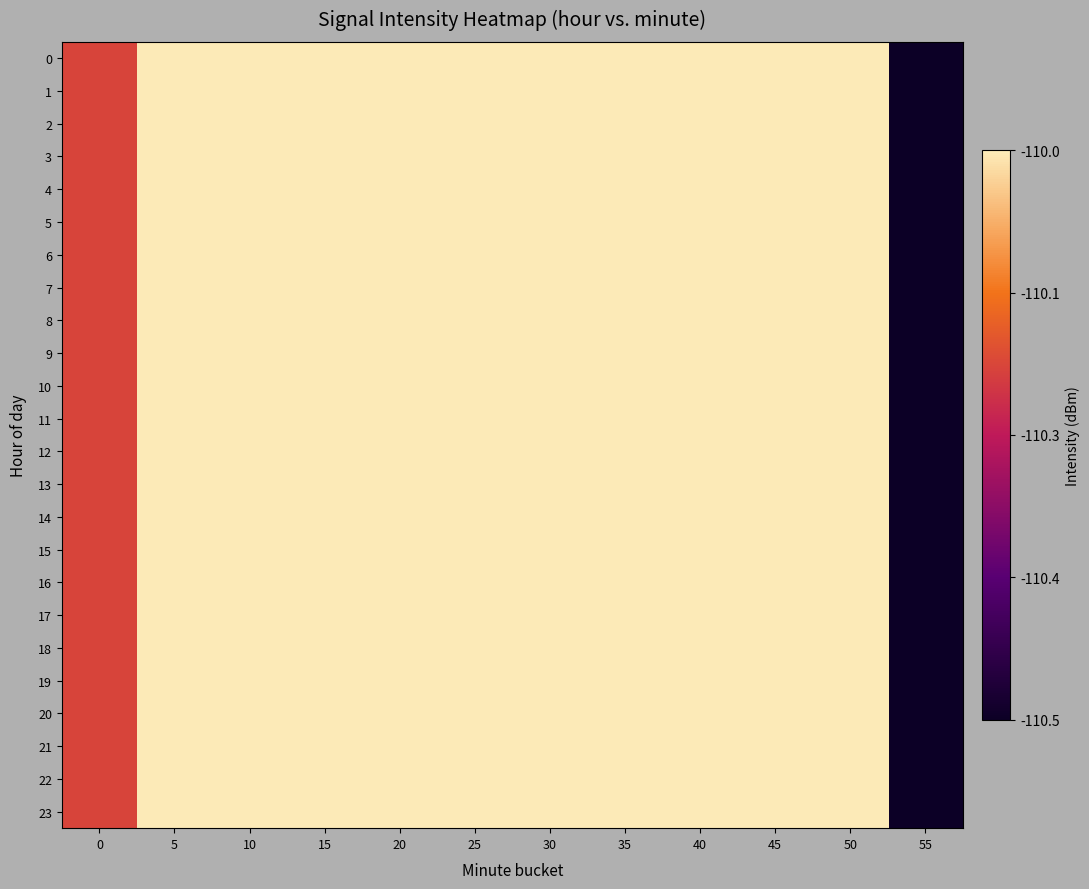

Reading right to left, extract all data points from this chart.

0: 55=-110.5	50=-110.0	45=-110.0	40=-110.0	35=-110.0	30=-110.0	25=-110.0	20=-110.0	15=-110.0	10=-110.0	5=-110.0	0=-110.2
1: 55=-110.5	50=-110.0	45=-110.0	40=-110.0	35=-110.0	30=-110.0	25=-110.0	20=-110.0	15=-110.0	10=-110.0	5=-110.0	0=-110.2
2: 55=-110.5	50=-110.0	45=-110.0	40=-110.0	35=-110.0	30=-110.0	25=-110.0	20=-110.0	15=-110.0	10=-110.0	5=-110.0	0=-110.2
3: 55=-110.5	50=-110.0	45=-110.0	40=-110.0	35=-110.0	30=-110.0	25=-110.0	20=-110.0	15=-110.0	10=-110.0	5=-110.0	0=-110.2
4: 55=-110.5	50=-110.0	45=-110.0	40=-110.0	35=-110.0	30=-110.0	25=-110.0	20=-110.0	15=-110.0	10=-110.0	5=-110.0	0=-110.2
5: 55=-110.5	50=-110.0	45=-110.0	40=-110.0	35=-110.0	30=-110.0	25=-110.0	20=-110.0	15=-110.0	10=-110.0	5=-110.0	0=-110.2
6: 55=-110.5	50=-110.0	45=-110.0	40=-110.0	35=-110.0	30=-110.0	25=-110.0	20=-110.0	15=-110.0	10=-110.0	5=-110.0	0=-110.2
7: 55=-110.5	50=-110.0	45=-110.0	40=-110.0	35=-110.0	30=-110.0	25=-110.0	20=-110.0	15=-110.0	10=-110.0	5=-110.0	0=-110.2
8: 55=-110.5	50=-110.0	45=-110.0	40=-110.0	35=-110.0	30=-110.0	25=-110.0	20=-110.0	15=-110.0	10=-110.0	5=-110.0	0=-110.2
9: 55=-110.5	50=-110.0	45=-110.0	40=-110.0	35=-110.0	30=-110.0	25=-110.0	20=-110.0	15=-110.0	10=-110.0	5=-110.0	0=-110.2
10: 55=-110.5	50=-110.0	45=-110.0	40=-110.0	35=-110.0	30=-110.0	25=-110.0	20=-110.0	15=-110.0	10=-110.0	5=-110.0	0=-110.2
11: 55=-110.5	50=-110.0	45=-110.0	40=-110.0	35=-110.0	30=-110.0	25=-110.0	20=-110.0	15=-110.0	10=-110.0	5=-110.0	0=-110.2
12: 55=-110.5	50=-110.0	45=-110.0	40=-110.0	35=-110.0	30=-110.0	25=-110.0	20=-110.0	15=-110.0	10=-110.0	5=-110.0	0=-110.2
13: 55=-110.5	50=-110.0	45=-110.0	40=-110.0	35=-110.0	30=-110.0	25=-110.0	20=-110.0	15=-110.0	10=-110.0	5=-110.0	0=-110.2
14: 55=-110.5	50=-110.0	45=-110.0	40=-110.0	35=-110.0	30=-110.0	25=-110.0	20=-110.0	15=-110.0	10=-110.0	5=-110.0	0=-110.2
15: 55=-110.5	50=-110.0	45=-110.0	40=-110.0	35=-110.0	30=-110.0	25=-110.0	20=-110.0	15=-110.0	10=-110.0	5=-110.0	0=-110.2
16: 55=-110.5	50=-110.0	45=-110.0	40=-110.0	35=-110.0	30=-110.0	25=-110.0	20=-110.0	15=-110.0	10=-110.0	5=-110.0	0=-110.2
17: 55=-110.5	50=-110.0	45=-110.0	40=-110.0	35=-110.0	30=-110.0	25=-110.0	20=-110.0	15=-110.0	10=-110.0	5=-110.0	0=-110.2
18: 55=-110.5	50=-110.0	45=-110.0	40=-110.0	35=-110.0	30=-110.0	25=-110.0	20=-110.0	15=-110.0	10=-110.0	5=-110.0	0=-110.2
19: 55=-110.5	50=-110.0	45=-110.0	40=-110.0	35=-110.0	30=-110.0	25=-110.0	20=-110.0	15=-110.0	10=-110.0	5=-110.0	0=-110.2
20: 55=-110.5	50=-110.0	45=-110.0	40=-110.0	35=-110.0	30=-110.0	25=-110.0	20=-110.0	15=-110.0	10=-110.0	5=-110.0	0=-110.2
21: 55=-110.5	50=-110.0	45=-110.0	40=-110.0	35=-110.0	30=-110.0	25=-110.0	20=-110.0	15=-110.0	10=-110.0	5=-110.0	0=-110.2
22: 55=-110.5	50=-110.0	45=-110.0	40=-110.0	35=-110.0	30=-110.0	25=-110.0	20=-110.0	15=-110.0	10=-110.0	5=-110.0	0=-110.2
23: 55=-110.5	50=-110.0	45=-110.0	40=-110.0	35=-110.0	30=-110.0	25=-110.0	20=-110.0	15=-110.0	10=-110.0	5=-110.0	0=-110.2